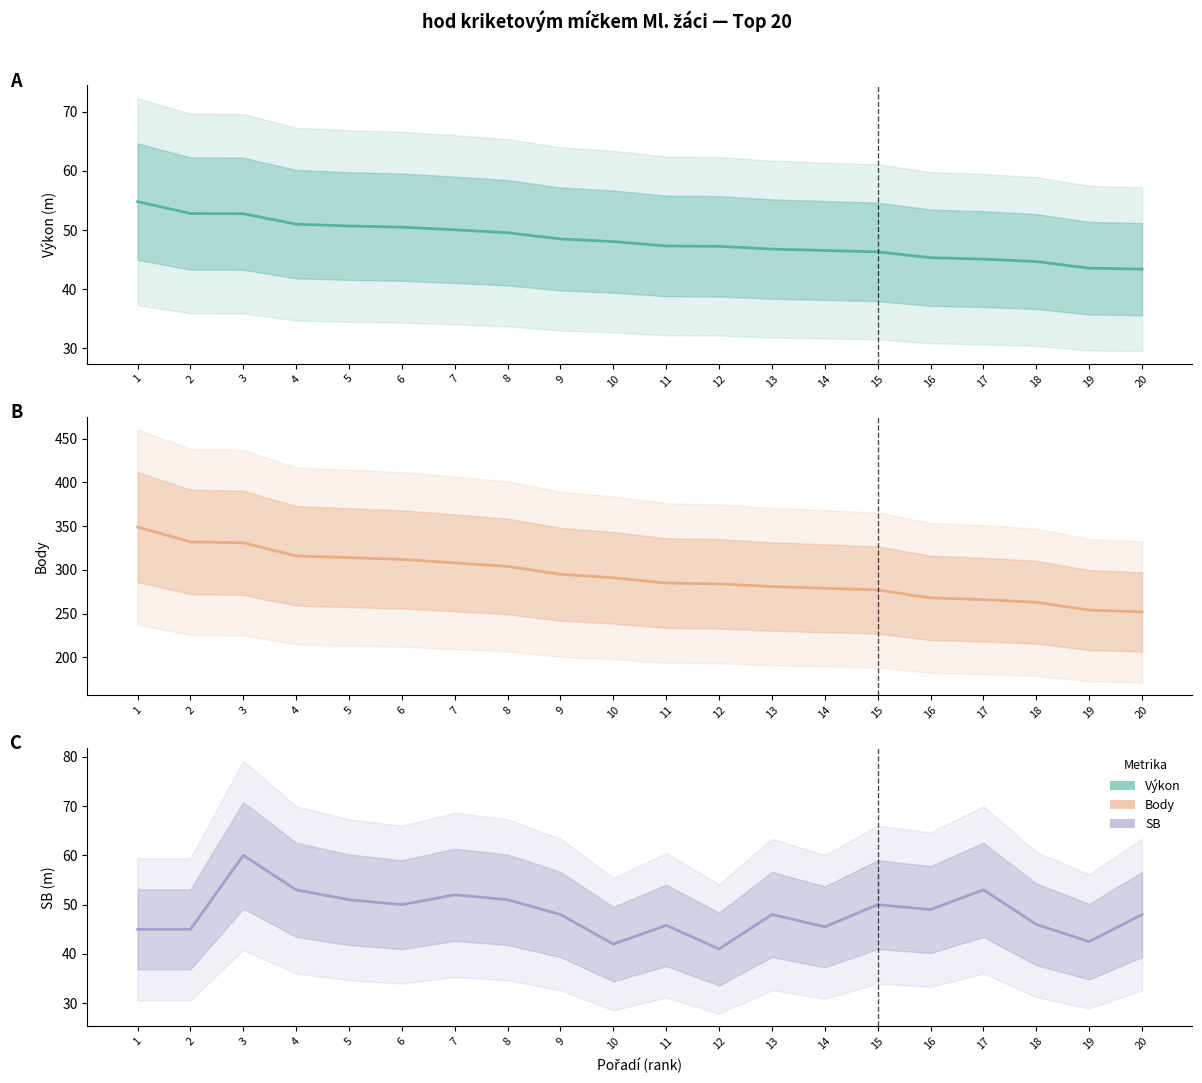

True or false: SB has more than 1 interior local peaks.

True